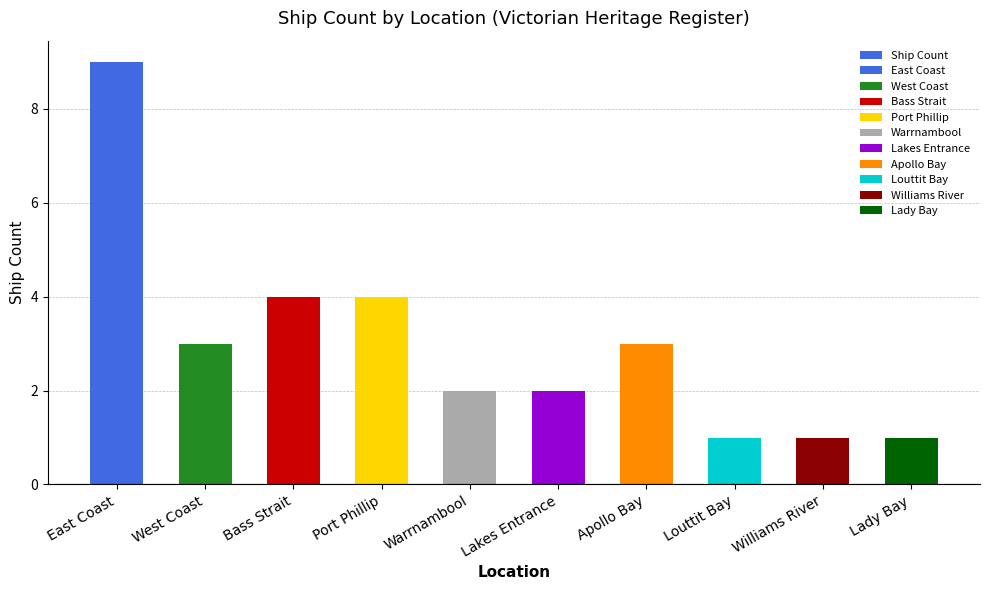

What is the difference between the second highest and second lowest values?

3